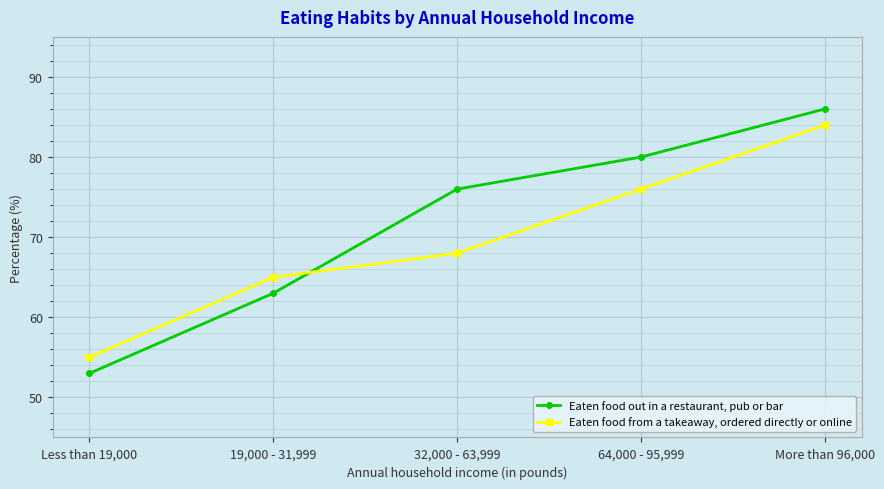

What is the sum of all Eaten food out in a restaurant, pub or bar values?

358